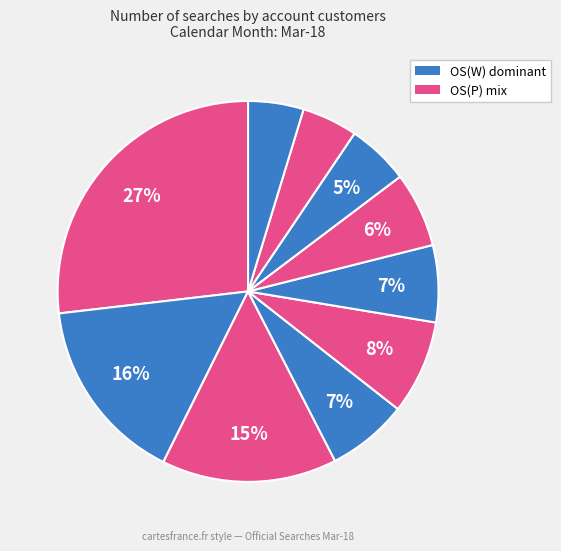

How many slices are in this pie chart?

10